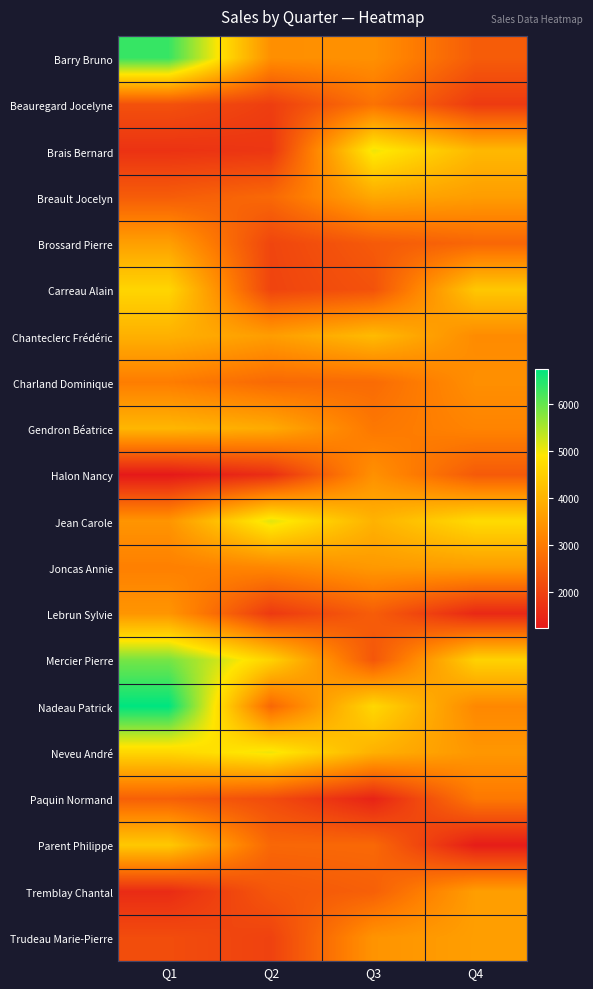

Reading right to left, extract all data points from this chart.

Barry Bruno: Q4=2440	Q3=3381	Q2=3353	Q1=6332
Beauregard Jocelyne: Q4=1842	Q3=2842	Q2=1900	Q1=2242
Brais Bernard: Q4=4093	Q3=5028	Q2=1764	Q1=1693
Breault Jocelyn: Q4=3606	Q3=3809	Q2=2668	Q1=2450
Brossard Pierre: Q4=2622	Q3=2402	Q2=2040	Q1=3652
Carreau Alain: Q4=4364	Q3=2264	Q2=2009	Q1=4623
Chanteclerc Frédéric: Q4=3287	Q3=4139	Q2=3604	Q1=3955
Charland Dominique: Q4=3359	Q3=2711	Q2=2680	Q1=3029
Gendron Béatrice: Q4=3148	Q3=2937	Q2=3852	Q1=4064
Halon Nancy: Q4=2410	Q3=3382	Q2=1621	Q1=1232
Jean Carole: Q4=4722	Q3=3982	Q2=5123	Q1=3456
Joncas Annie: Q4=3600	Q3=3533	Q2=3214	Q1=3081
Lebrun Sylvie: Q4=1511	Q3=2461	Q2=1817	Q1=3469
Mercier Pierre: Q4=4560	Q3=2339	Q2=4555	Q1=5890
Nadeau Patrick: Q4=3224	Q3=4659	Q2=2640	Q1=6740
Neveu André: Q4=3492	Q3=3956	Q2=5020	Q1=4625
Paquin Normand: Q4=2942	Q3=1421	Q2=2148	Q1=2514
Parent Philippe: Q4=1301	Q3=2664	Q2=2637	Q1=4395
Tremblay Chantal: Q4=3626	Q3=2508	Q2=2355	Q1=1572
Trudeau Marie-Pierre: Q4=3628	Q3=3440	Q2=1972	Q1=2167